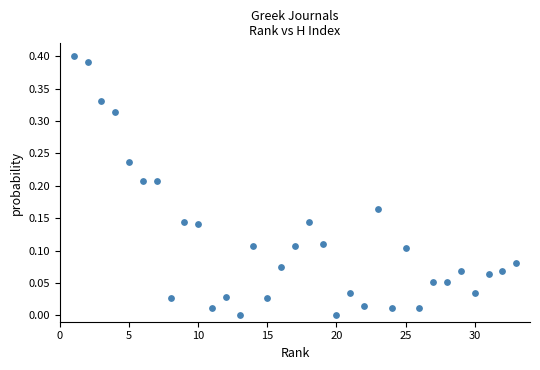

What is the range of X values (max minus min)?

32.0